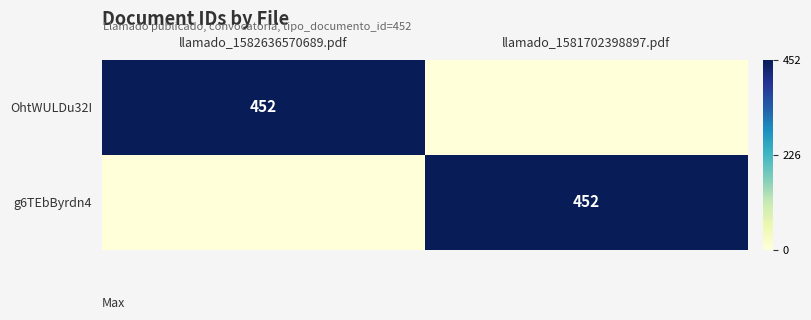

The value of g6TEbByrdn4 at llamado_1581702398897.pdf is 715. True or false?

False